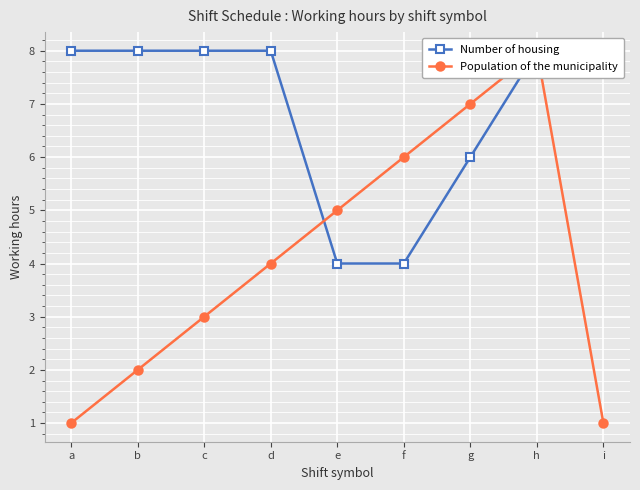

How many intersections are there between Number of housing and Population of the municipality?

1